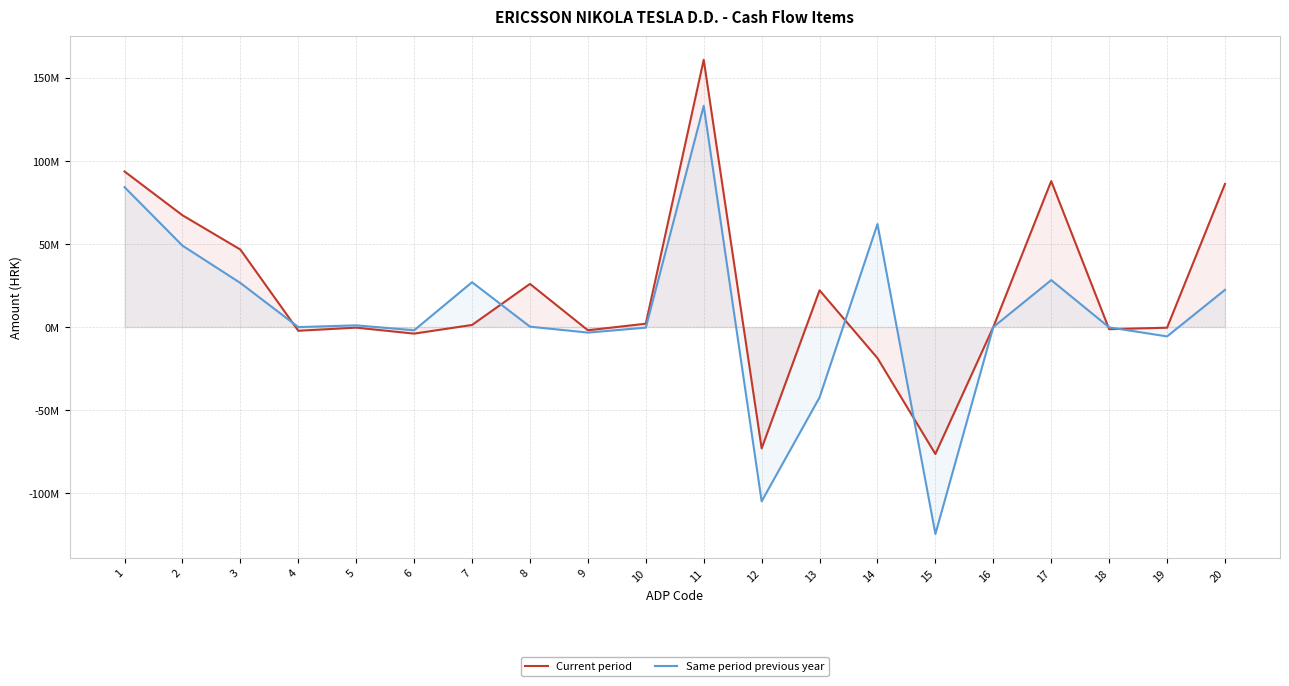

Is the value of Same period previous year at 13 greater than the value of Current period at 8?

No